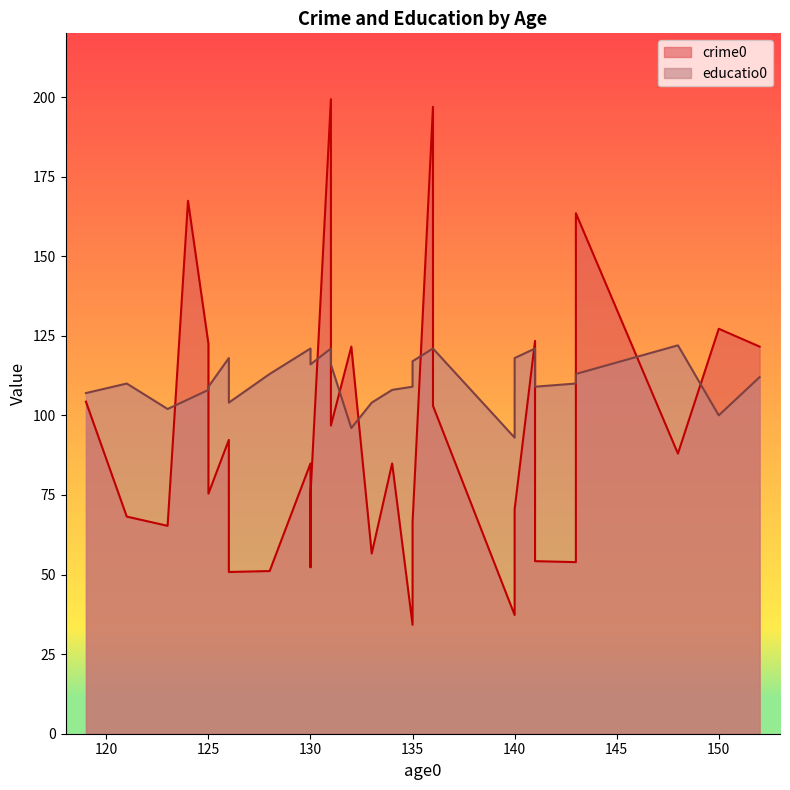

How many interior local peaks does the crime0 series have?

11